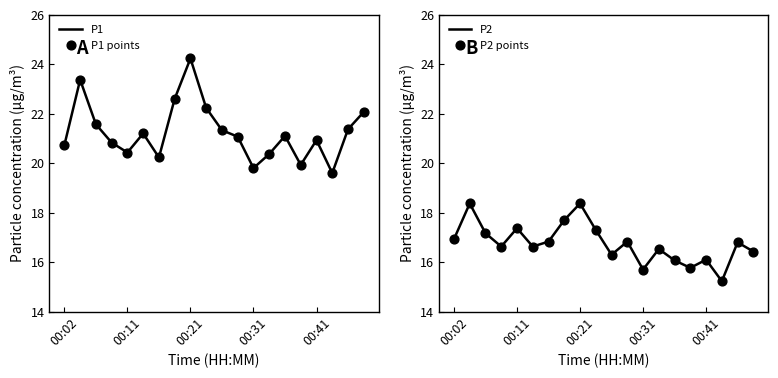

Which series reaches the minimum Y coordinate?

P2